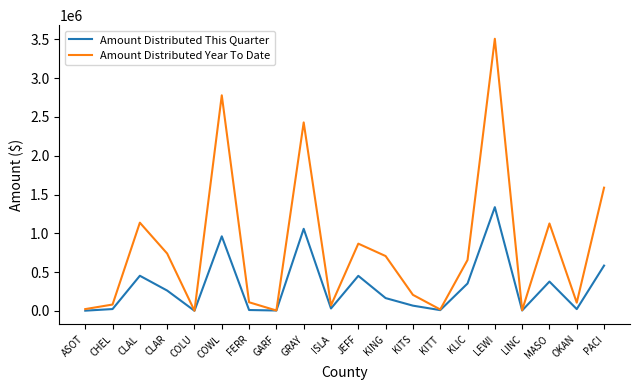

What is the sum of the Amount Distributed This Quarter values at OKAN and KING?

186399.9